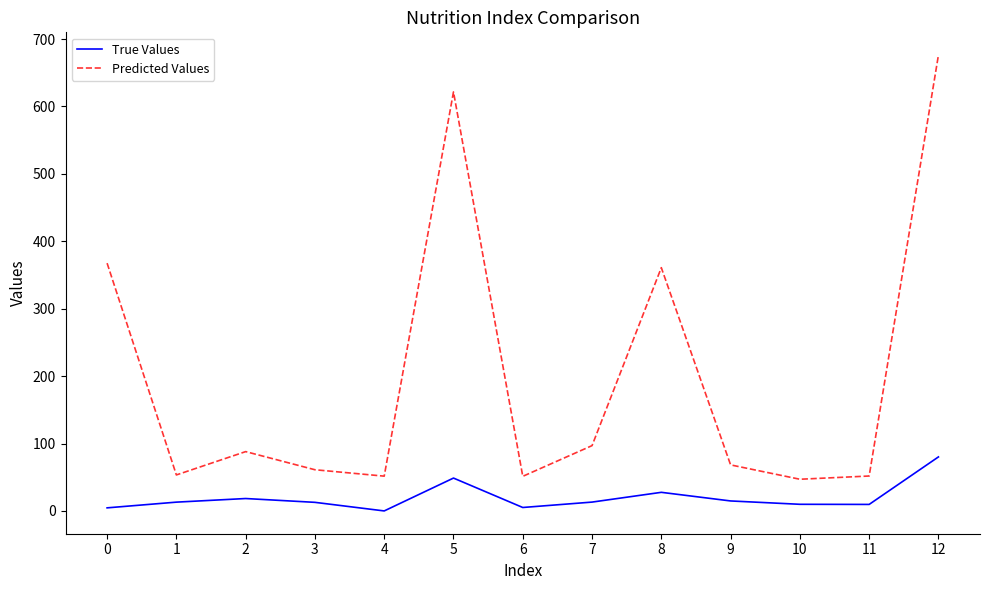

What is the sum of the Predicted Values values at 2 and 10?

135.0